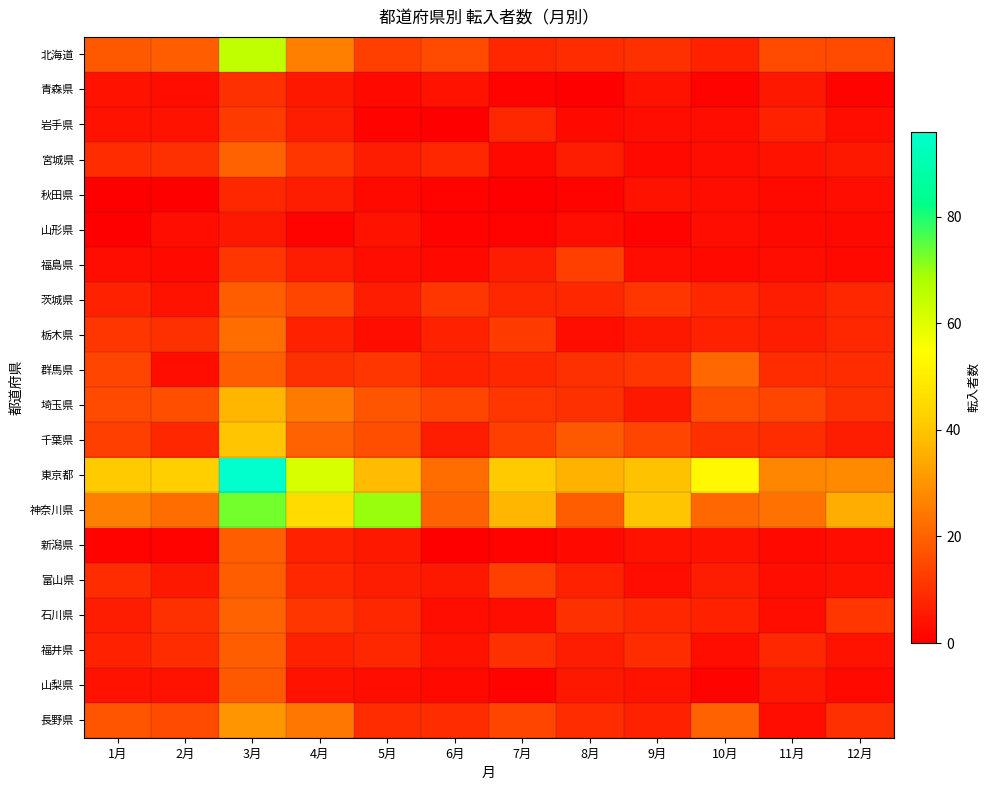

What is the difference between the highest and lowest values at 9月?

39